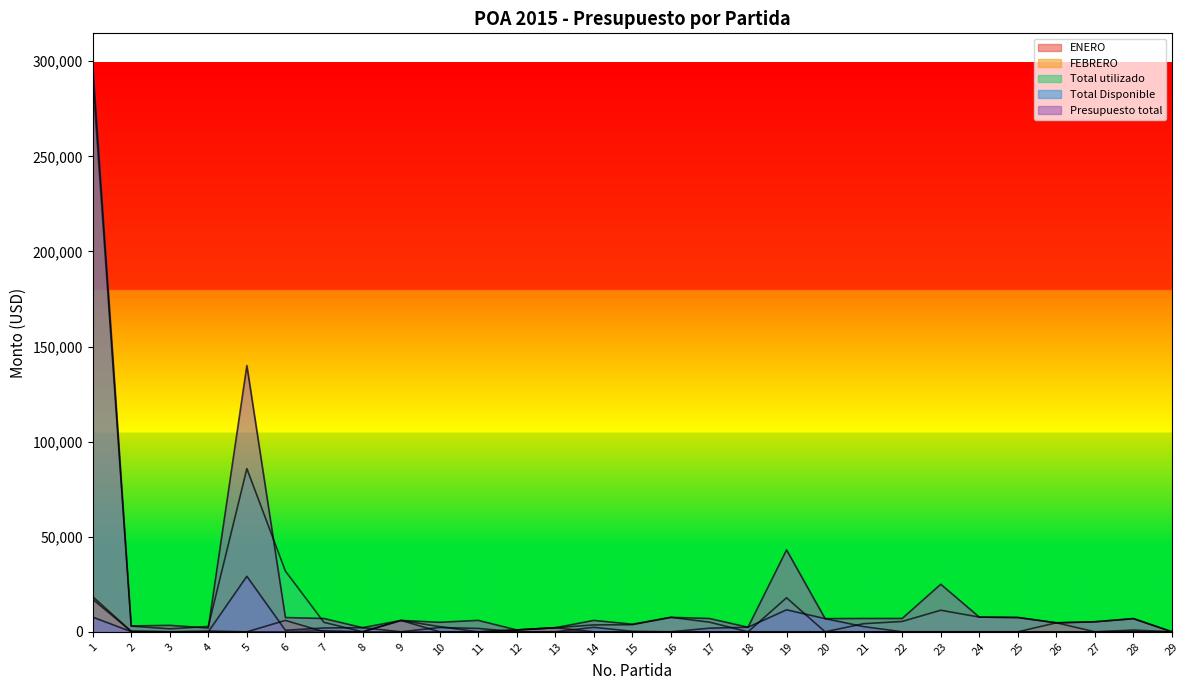

True or false: ENERO and Total utilizado intersect in this chart.

False